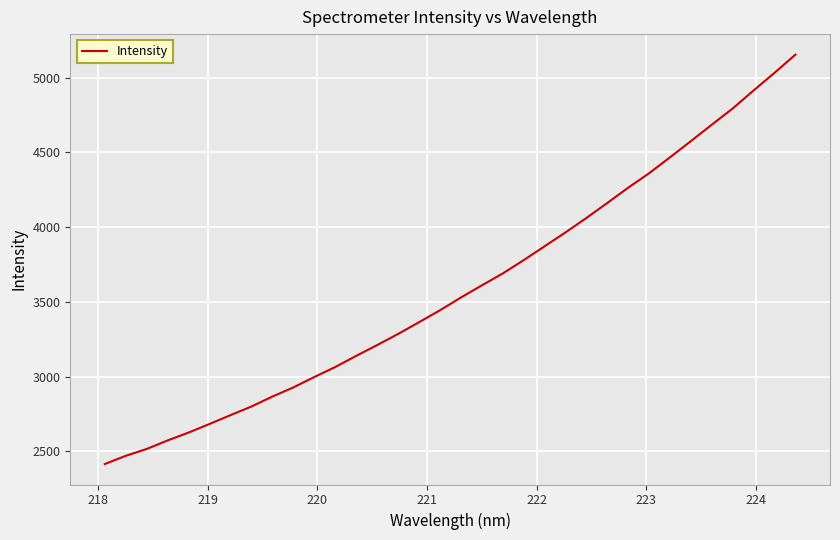

What is the average value?

3589.5